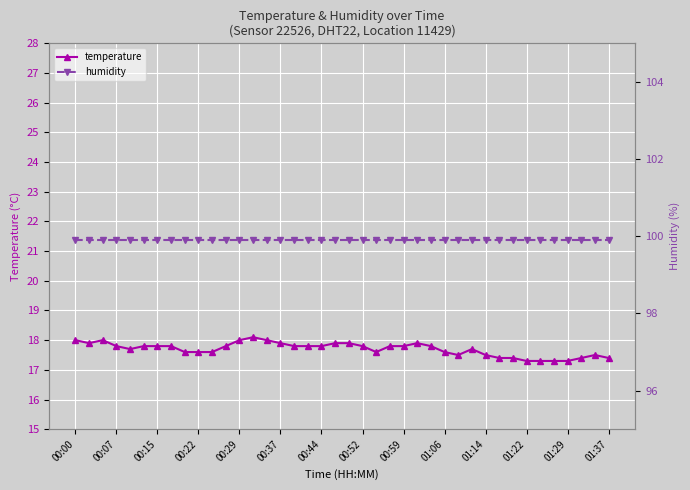

Is it true that temperature equals 5.6 at 01:14?

False